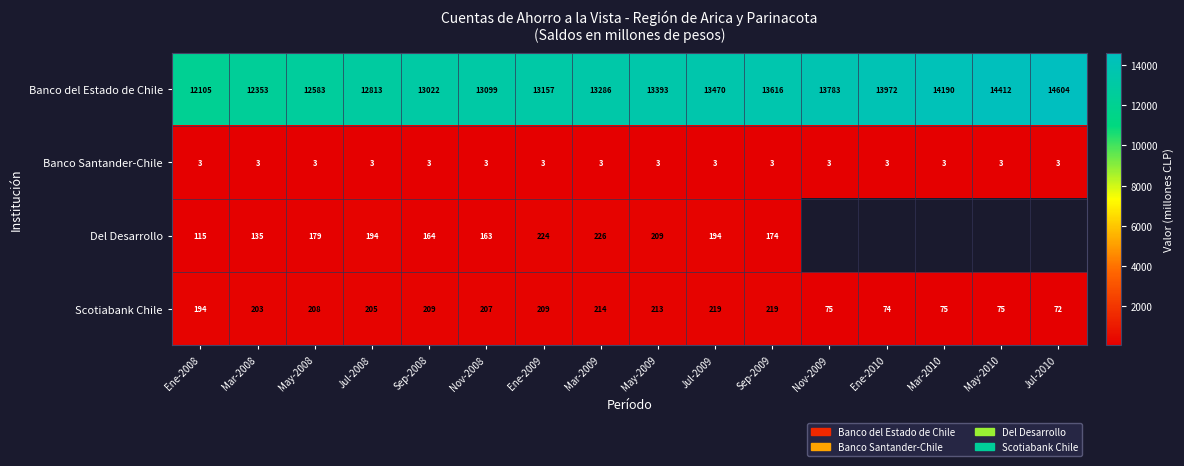

At Jul-2008, list the series in order from smallest to largest.

Banco Santander-Chile, Del Desarrollo, Scotiabank Chile, Banco del Estado de Chile